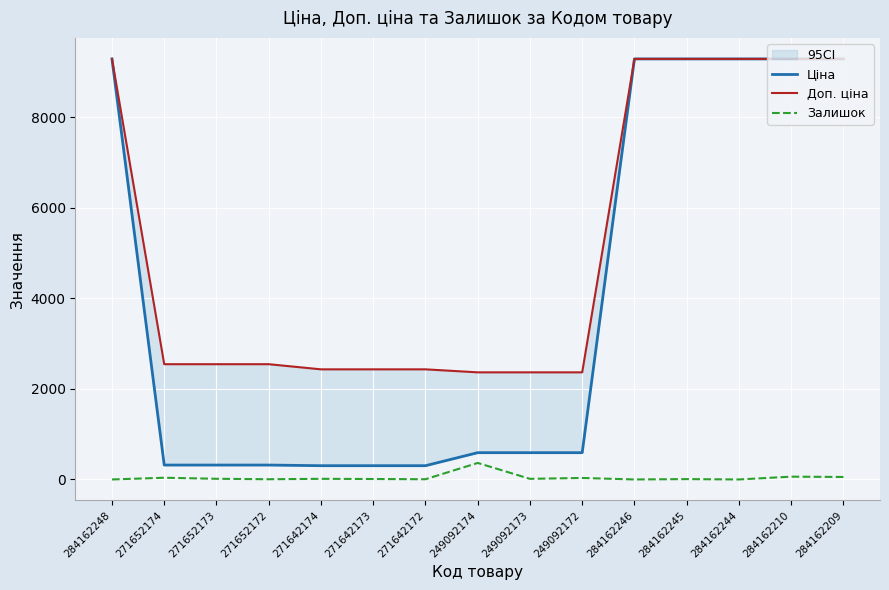

Read the Залишок value at 249092173.

14